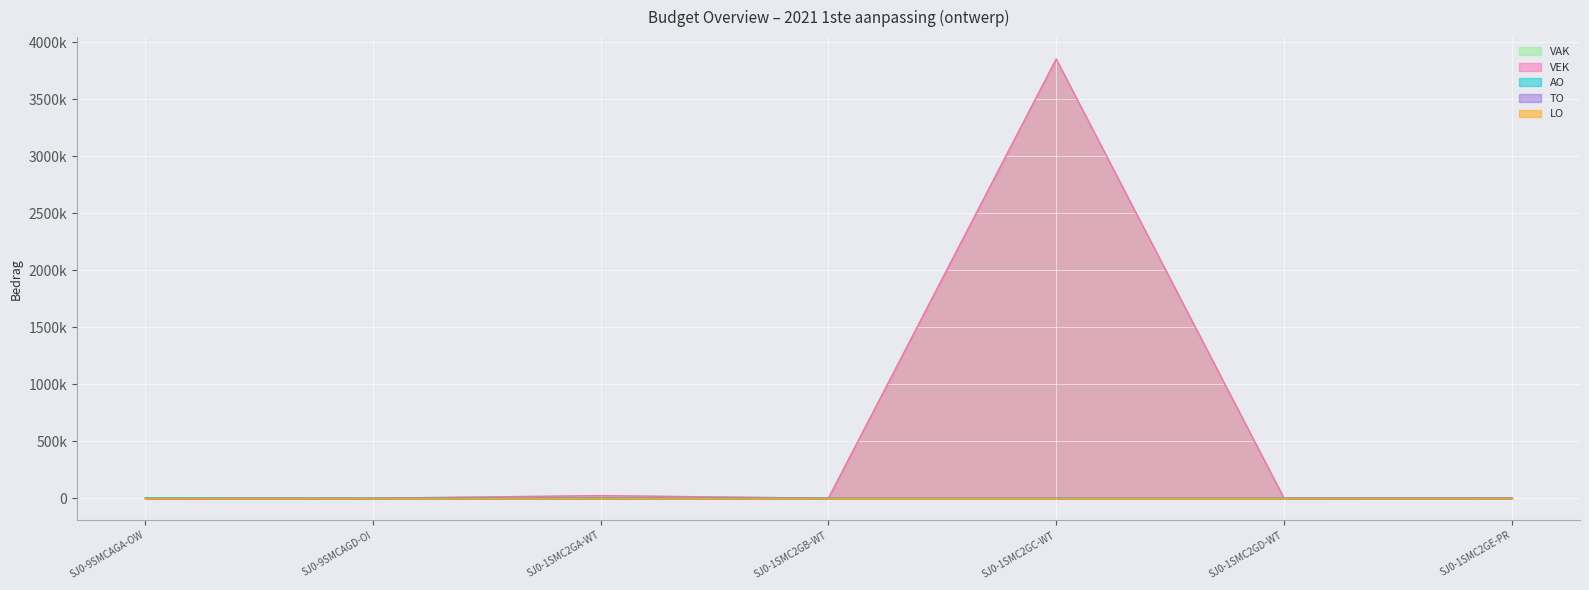

Which series has the widest spread of values?

VAK